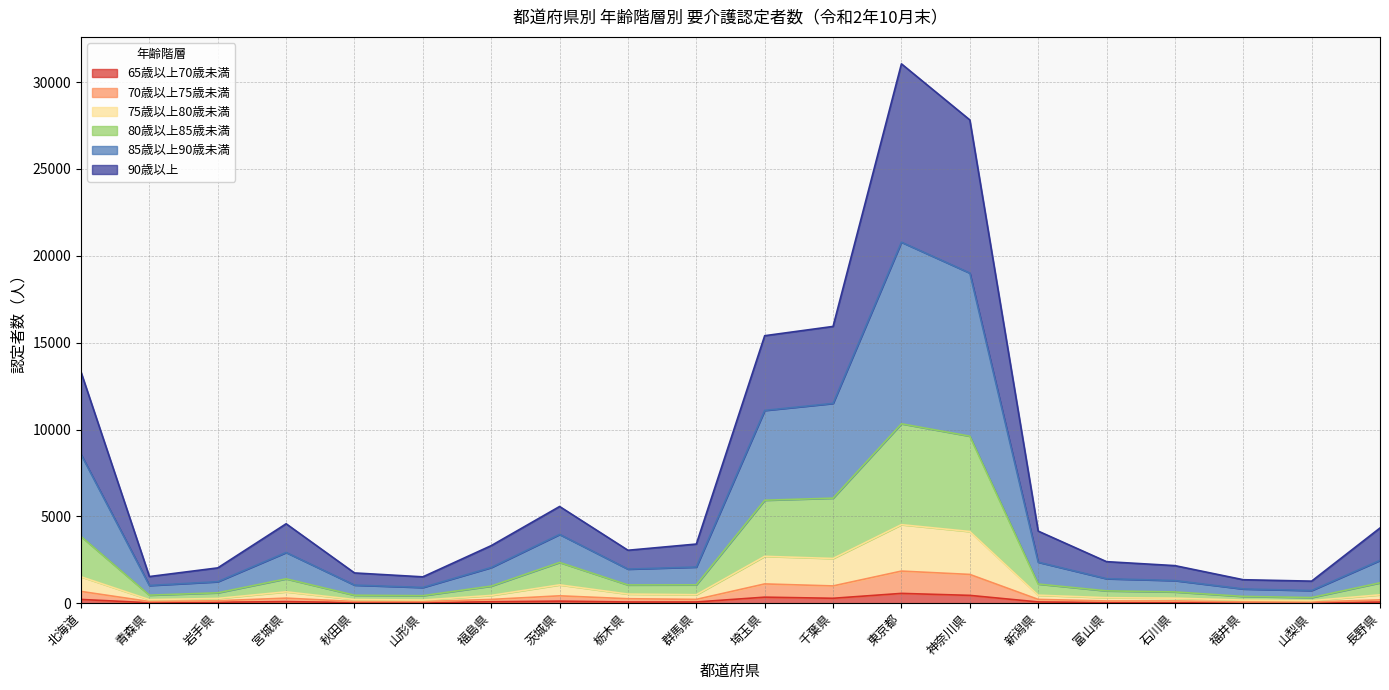

Which series has the largest range (max minus min)?

85歳以上90歳未満